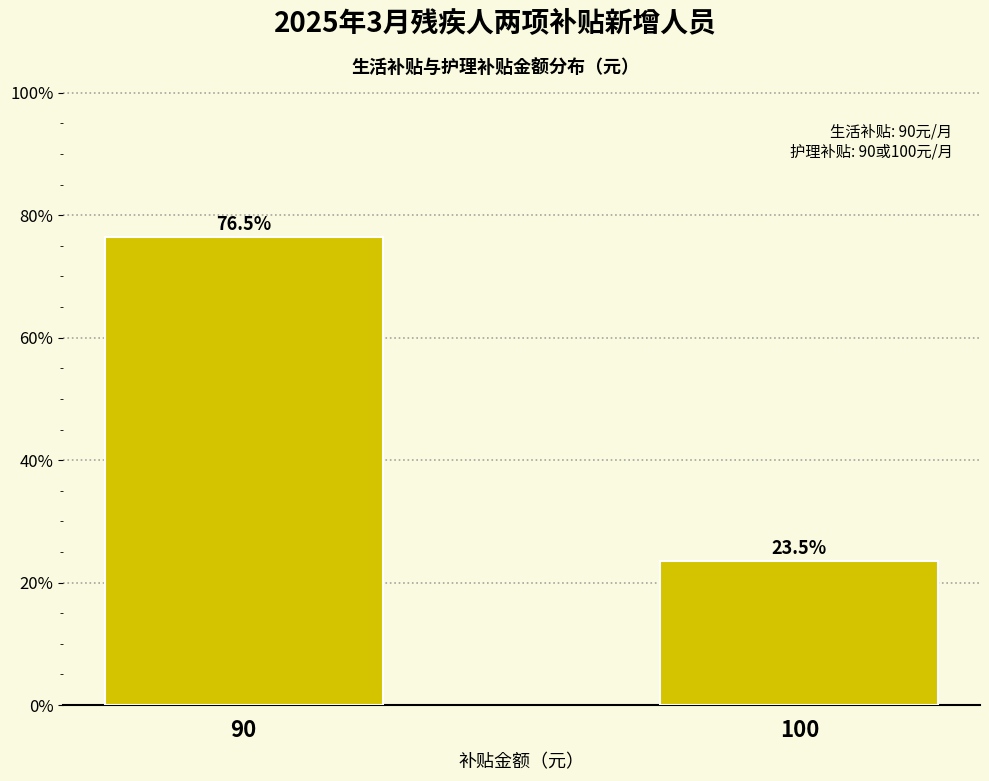

Reading right to left, what are all the values shown in this chart?

23.5	76.5